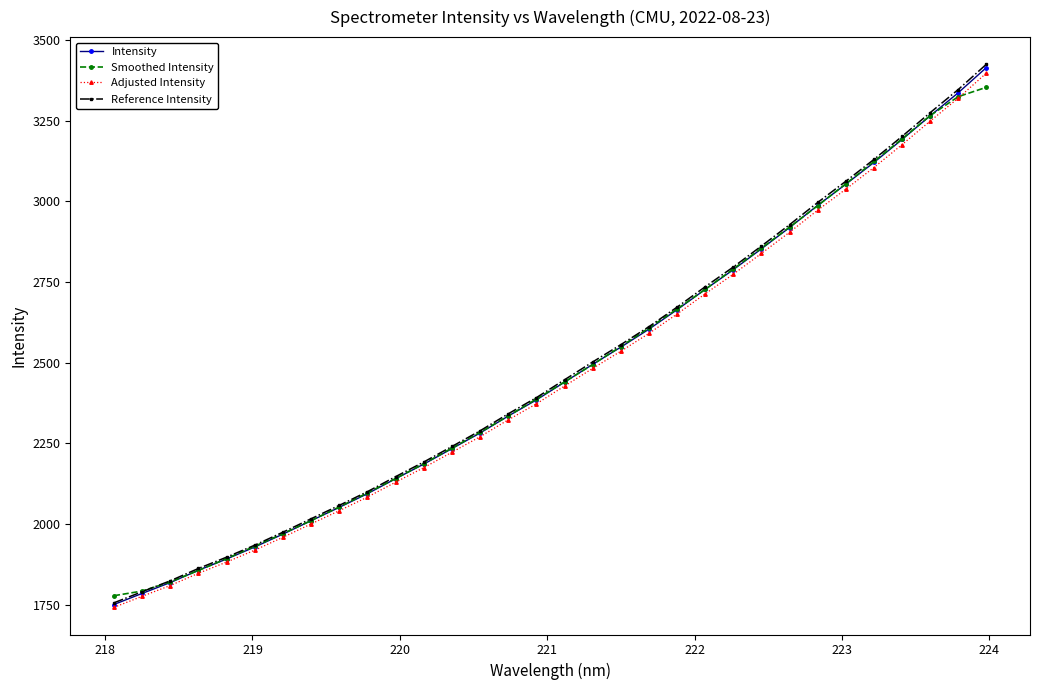

Which series has the widest spread of values?

Reference Intensity